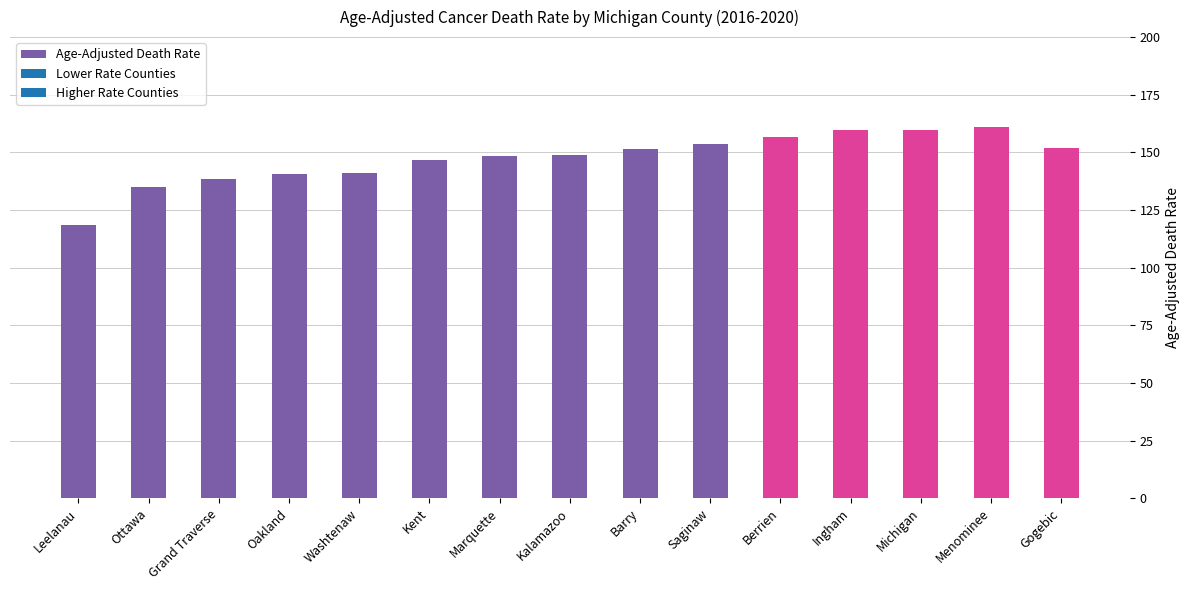

What is the maximum value shown in the chart?

161.1